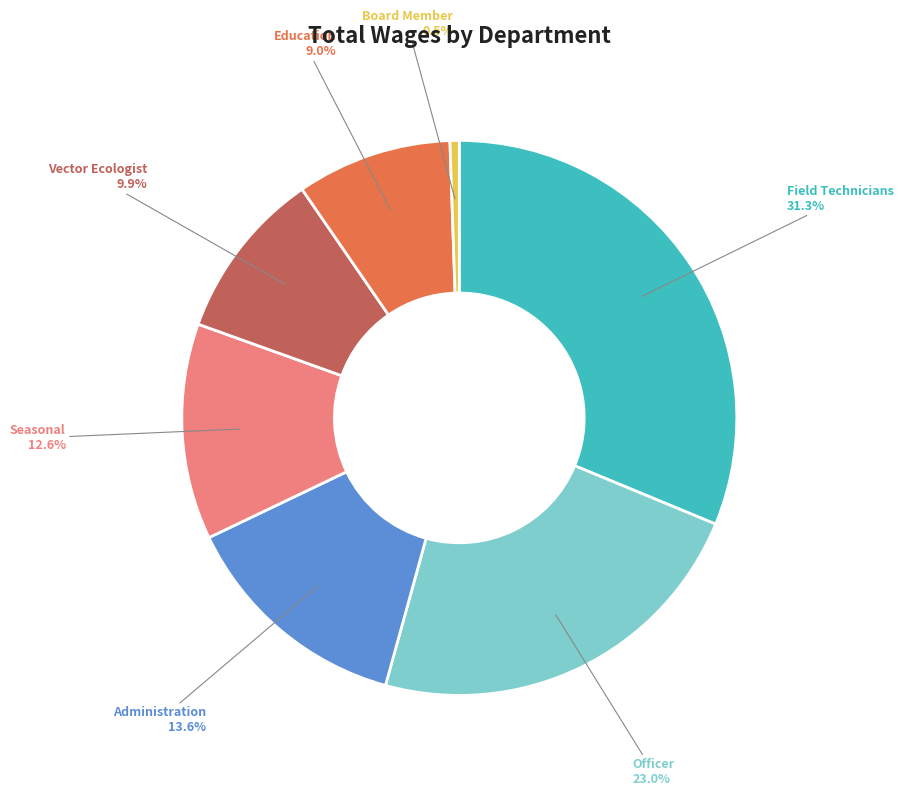

What percentage is the Field Technicians slice, to the nearest percent?

31%